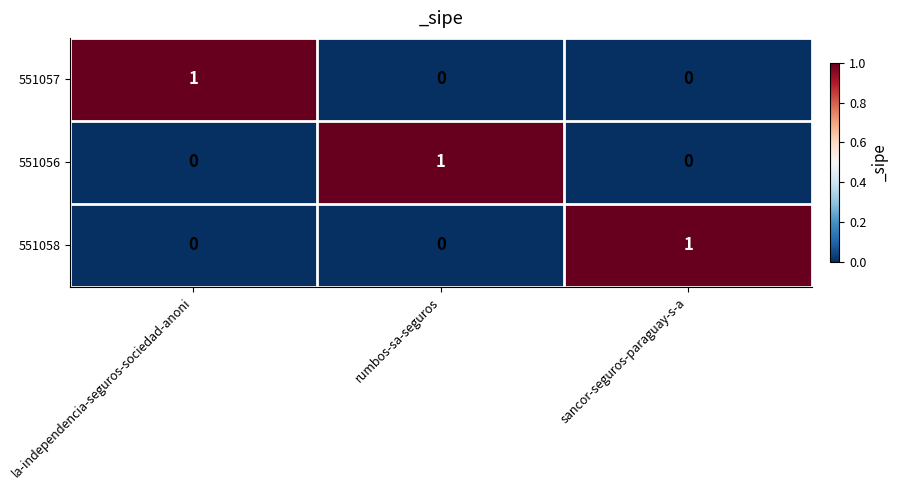

At which label does 551056 reach its peak?

rumbos-sa-seguros